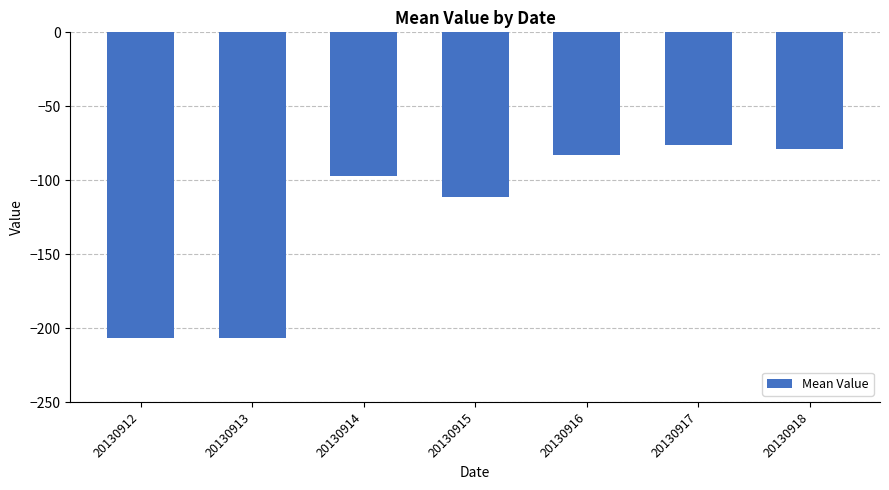

What is the change in value from 20130915 to 20130916?

+28.1